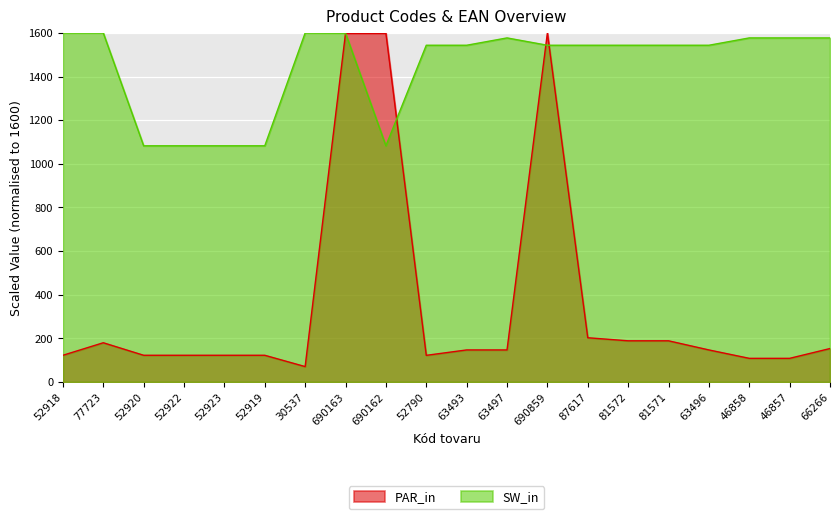

What is the label of the 19th point from the left?

46857